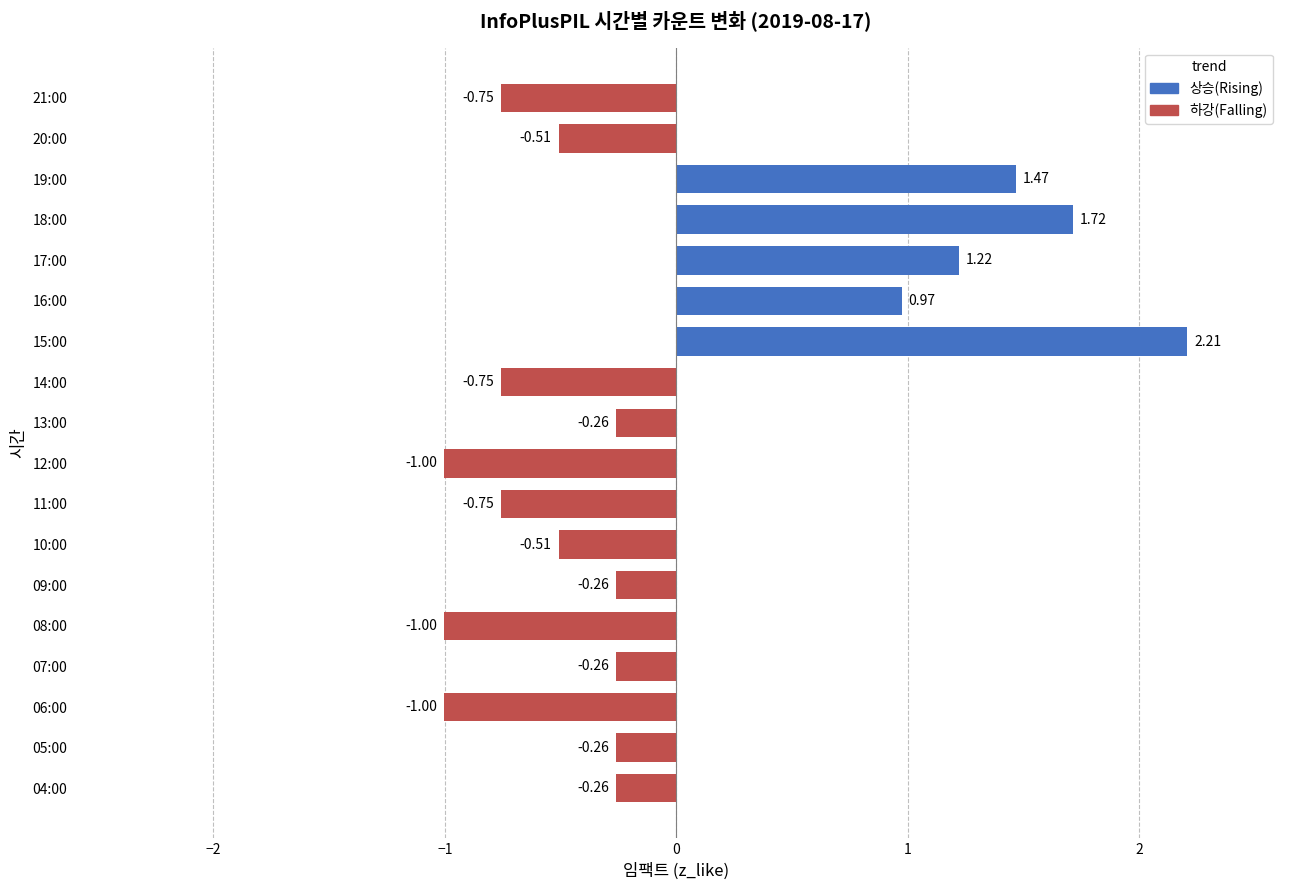

What is the maximum value shown in the chart?

2.2